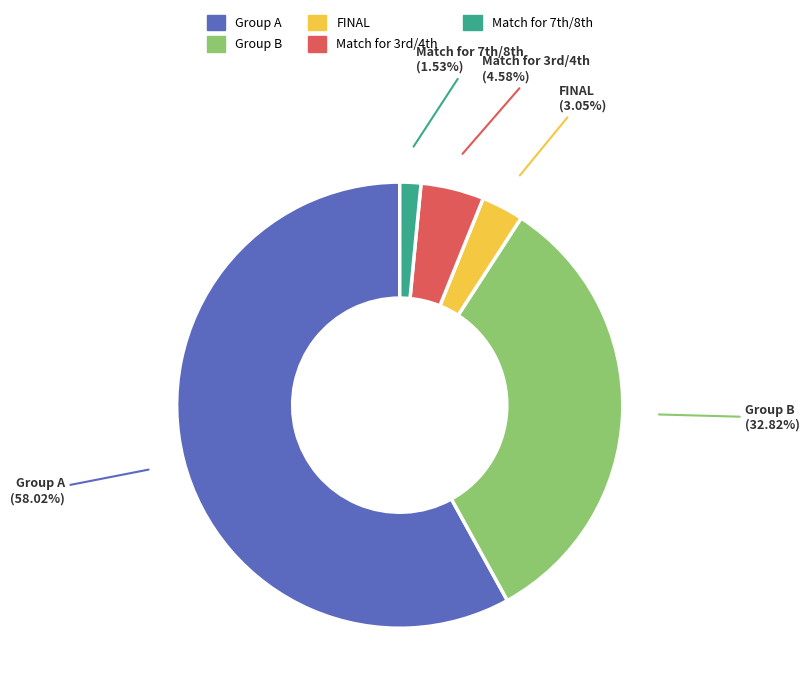

Count the number of slices in the pie.

5